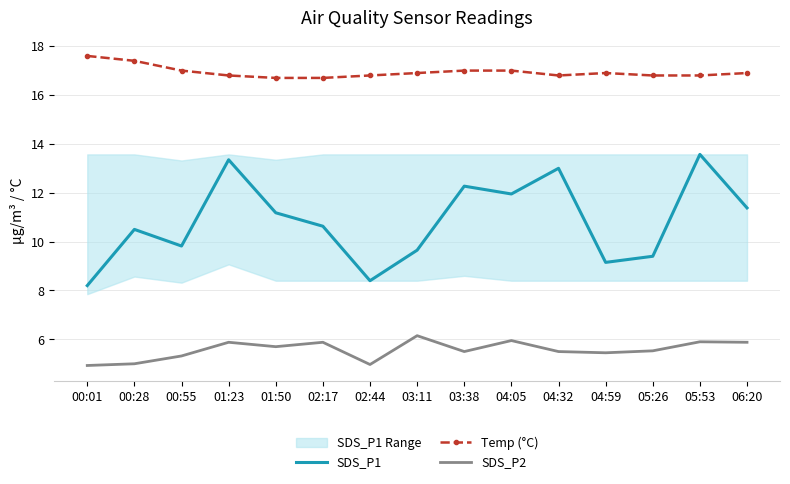

How many lines are shown in the chart?

3